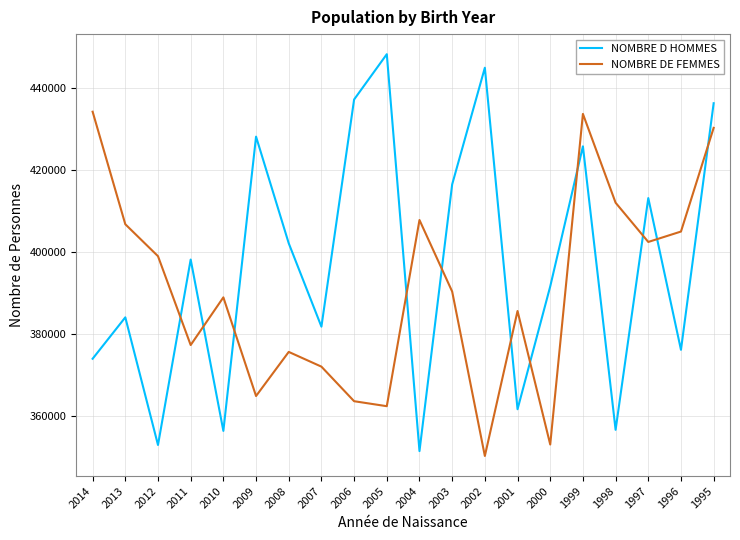

What are all the series names shown in the legend?

NOMBRE D HOMMES, NOMBRE DE FEMMES